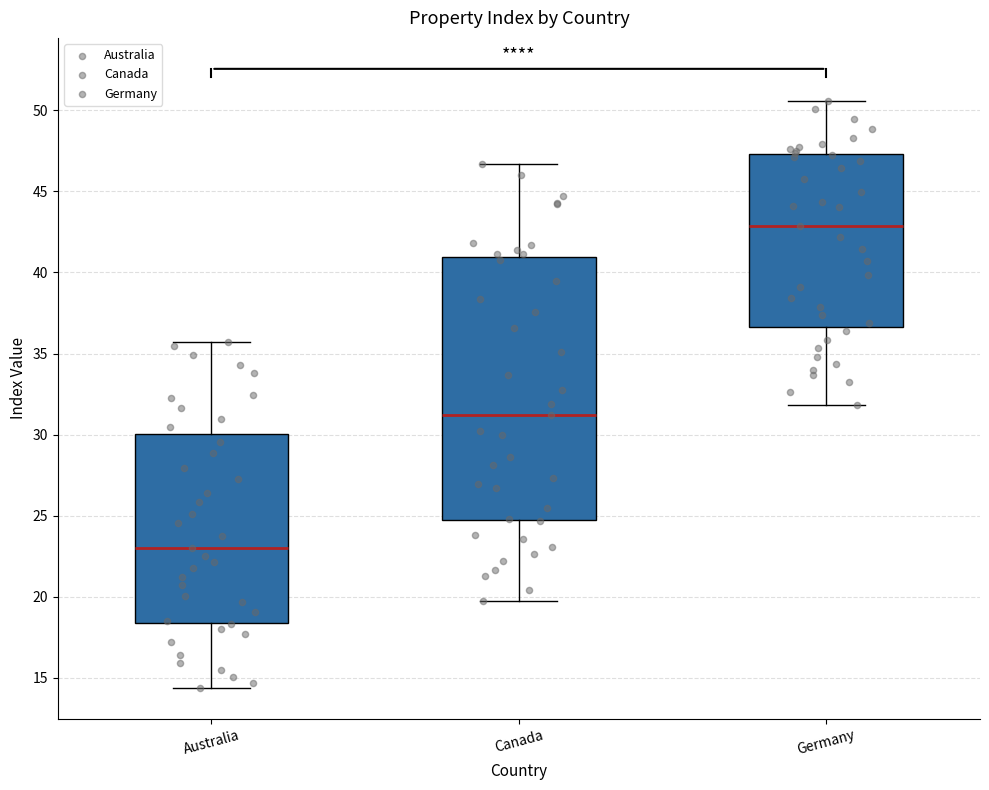

Which box has the lowest median line?

Australia